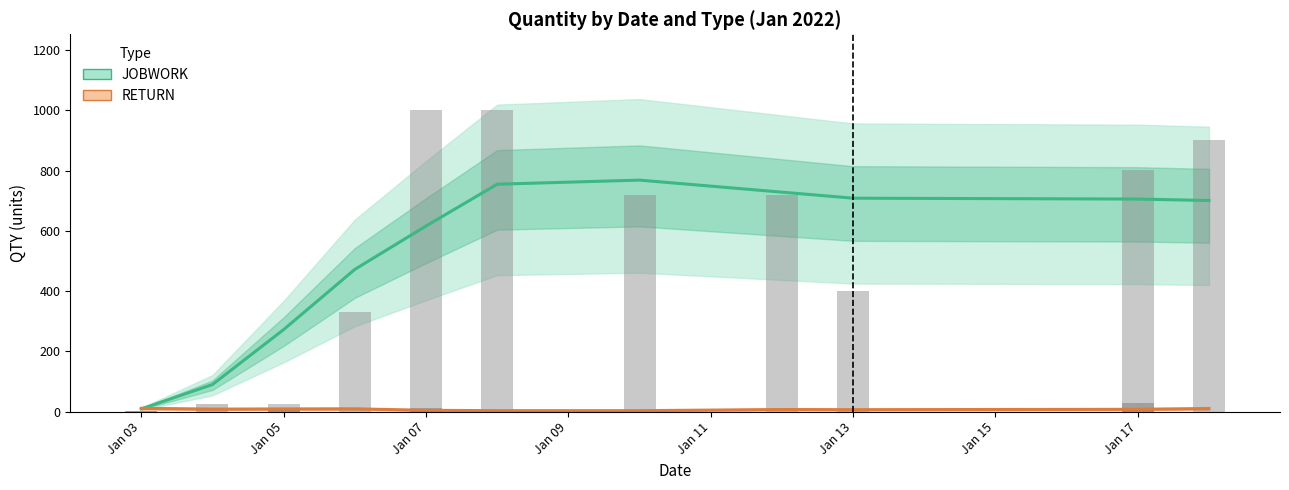

Rank the series by their average value, from highest to lowest.

JOBWORK, RETURN